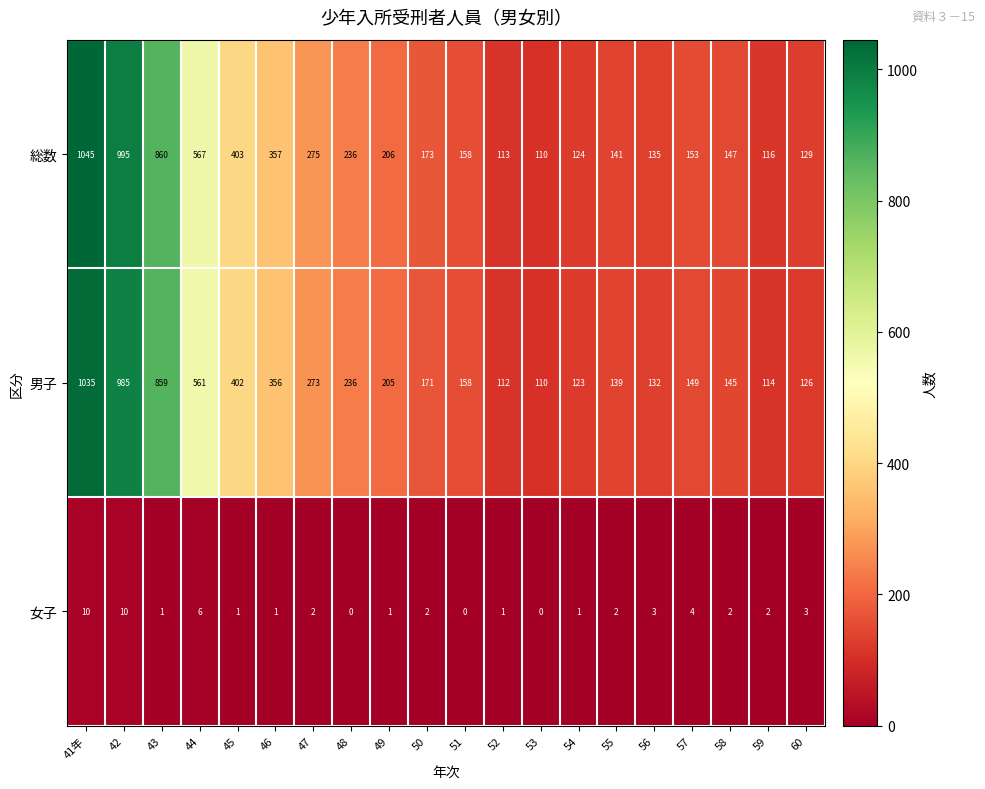

What is the spread (max minus min) of values at 54?

123